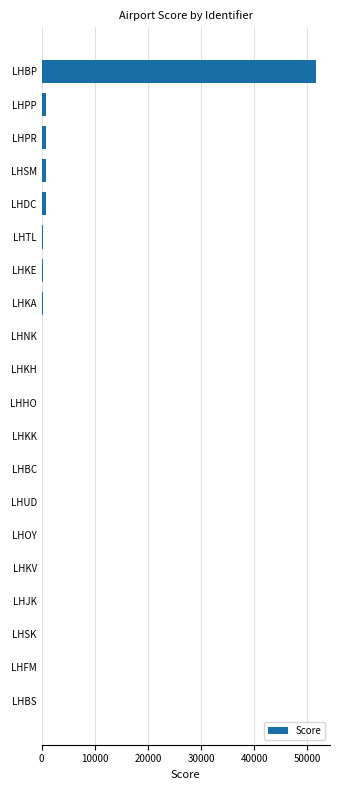

What is the sum of all values?

56025